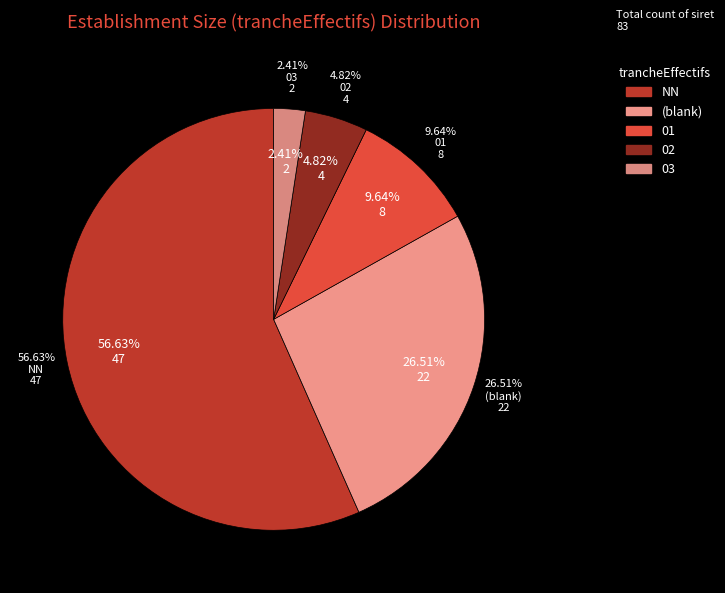

Which category has the biggest portion of the pie?

NN